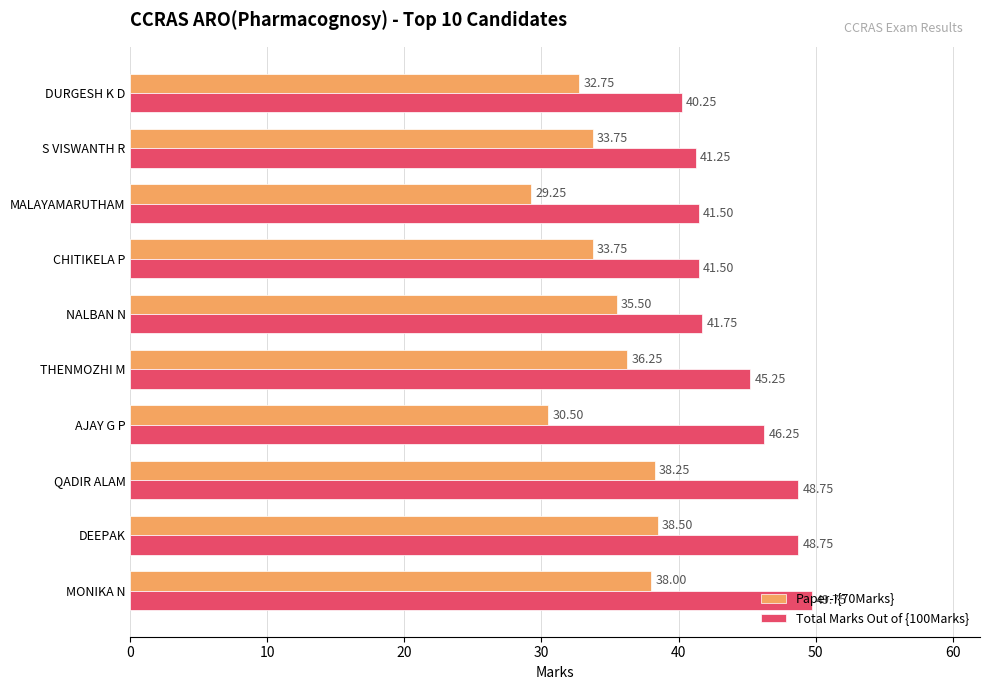

Which series has the widest spread of values?

Total Marks Out of {100Marks}